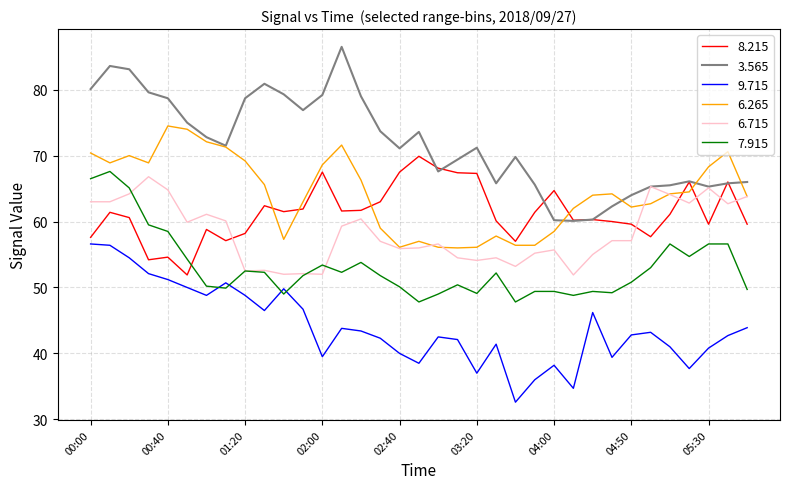

How many lines are shown in the chart?

6